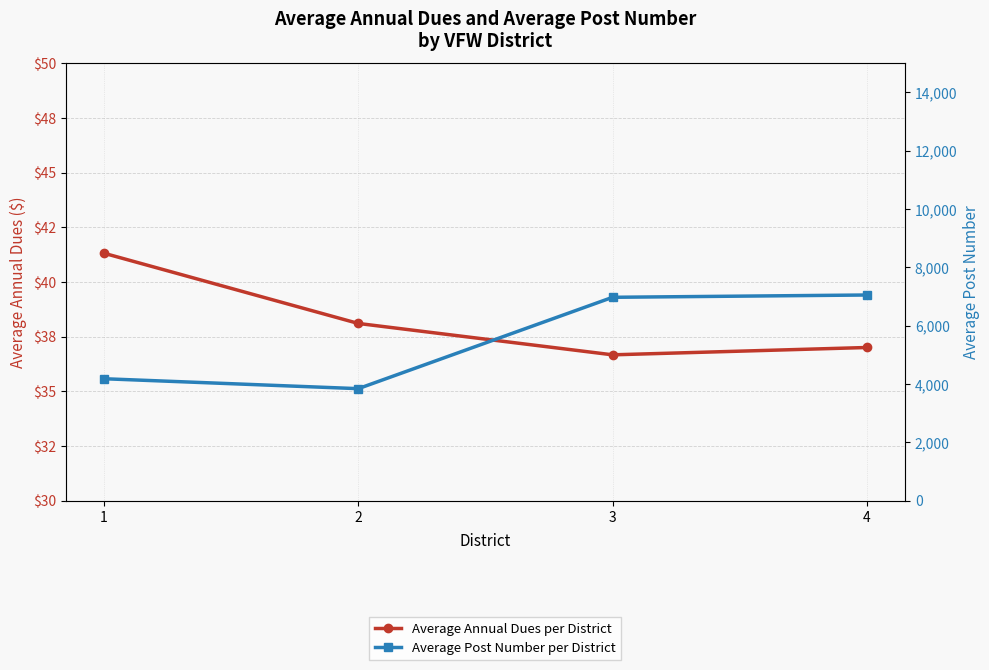

Reading right to left, list all the values displayed in this chart.

Average Annual Dues per District: 4=37.0	3=36.7	2=38.1	1=41.3
Average Post Number per District: 4=7050.8	3=6971.9	2=3837.9	1=4178.5